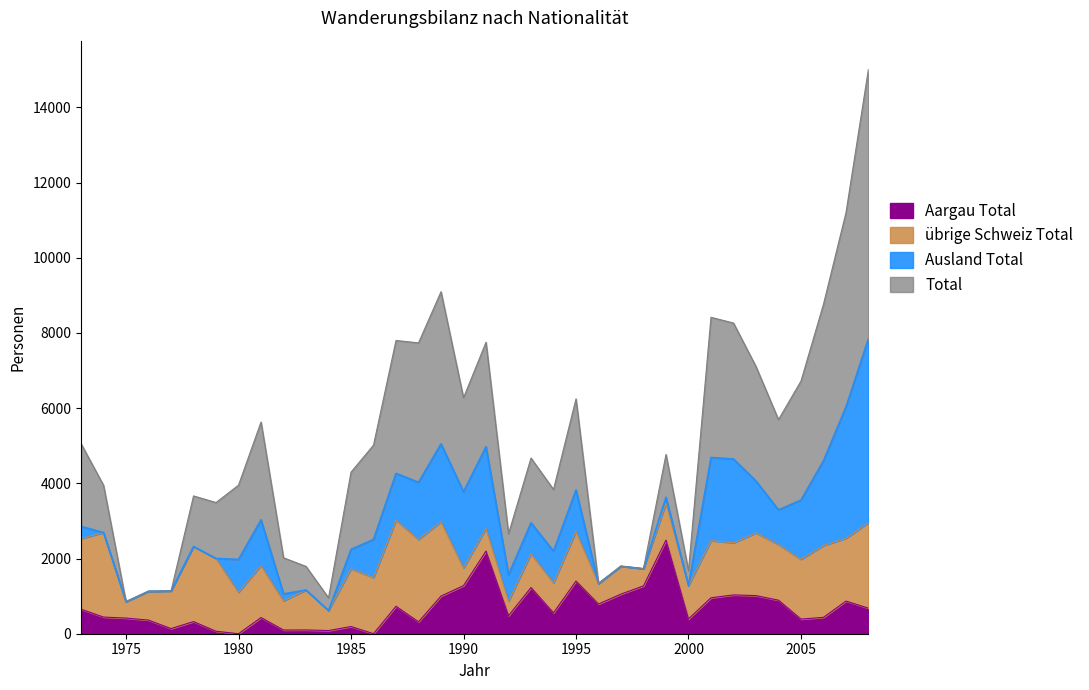

What is the maximum value for Ausland Total?

4898